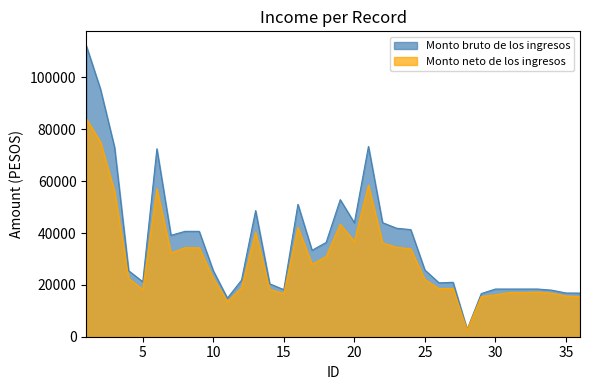

Reading left to right, list all the values displayed in this chart.

Monto bruto de los ingresos: 1=112190	2=95529	3=73080	4=25452	5=21210	6=72495	7=39116	8=40656	9=40656	10=25452	11=14892	12=21816	13=48636	14=20412	15=18160	16=51072	17=33341	18=36372	19=52871	20=43932	21=73390	22=44000	23=41840	24=41317	25=25740	26=20783	27=21000	28=2847	29=16644	30=18396	31=18396	32=18396	33=18396	34=17958	35=16863	36=16827
Monto neto de los ingresos: 1=84060	2=75213	3=56080	4=22512	5=18208	6=57104	7=32291	8=34320	9=34320	10=22512	11=13522	12=18877	13=40356	14=18264	15=16627	16=42204	17=27945	18=30956	19=43403	20=36804	21=58474	22=36175	23=34515	24=33879	25=22087	26=18541	27=18601	28=2629	29=15486	30=16138	31=17028	32=16991	33=17220	34=16782	35=15688	36=15450